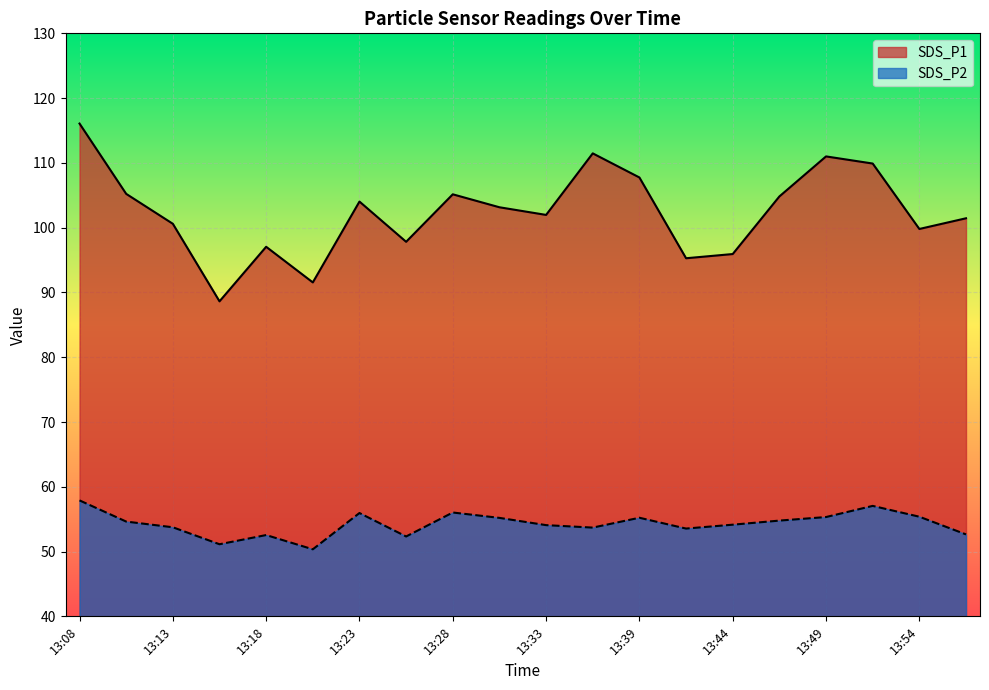

Is the value of SDS_P2 at 13:33 greater than the value of SDS_P1 at 13:31?

No